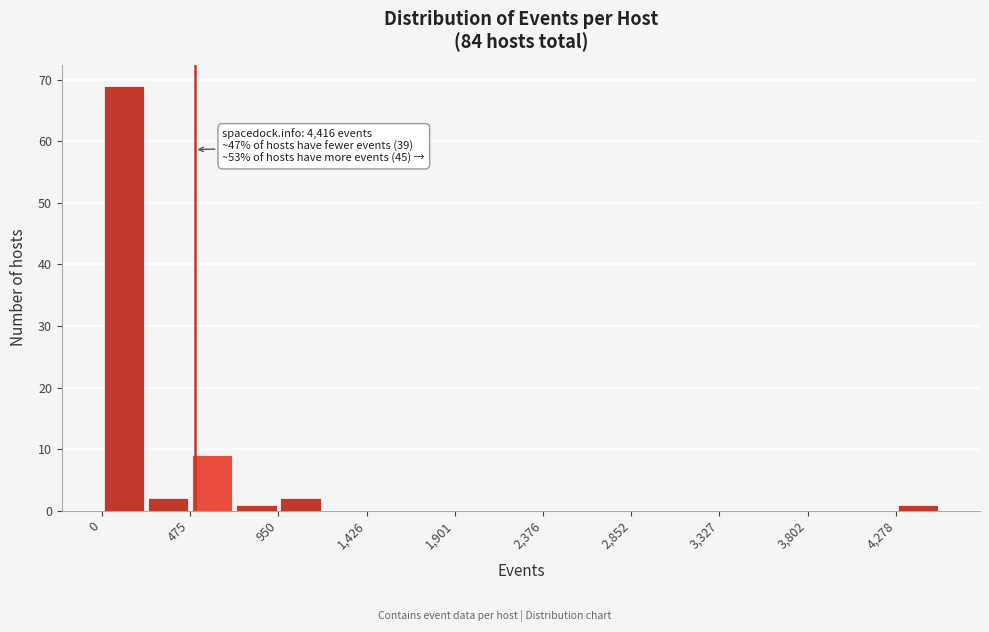

Which range on the x-axis has the tallest bar?

0 to 250